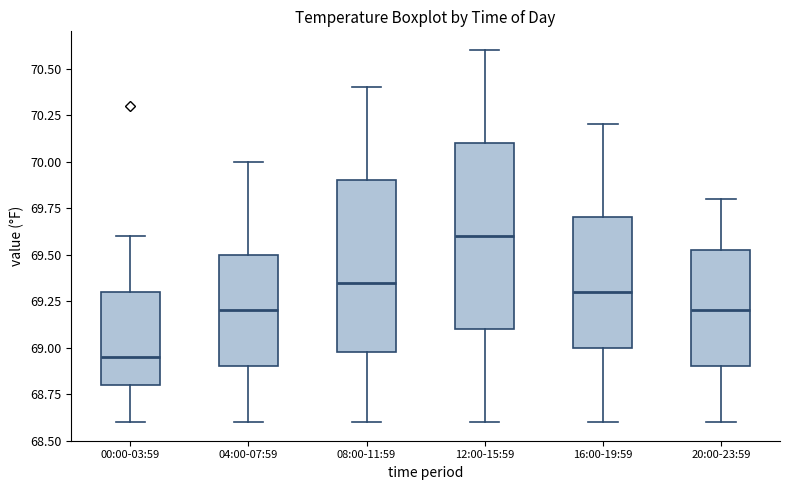

Comparing the boxes themselves (not the whiskers), which one is the tallest?

12:00-15:59